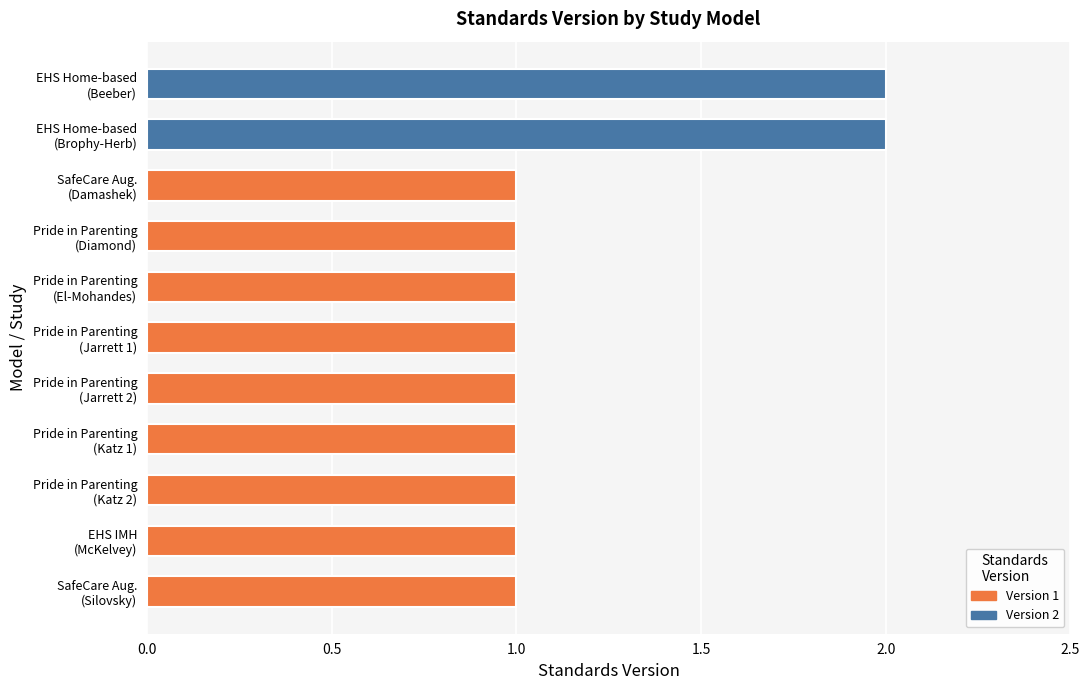

What is the value of the 11th bar from the top?

1